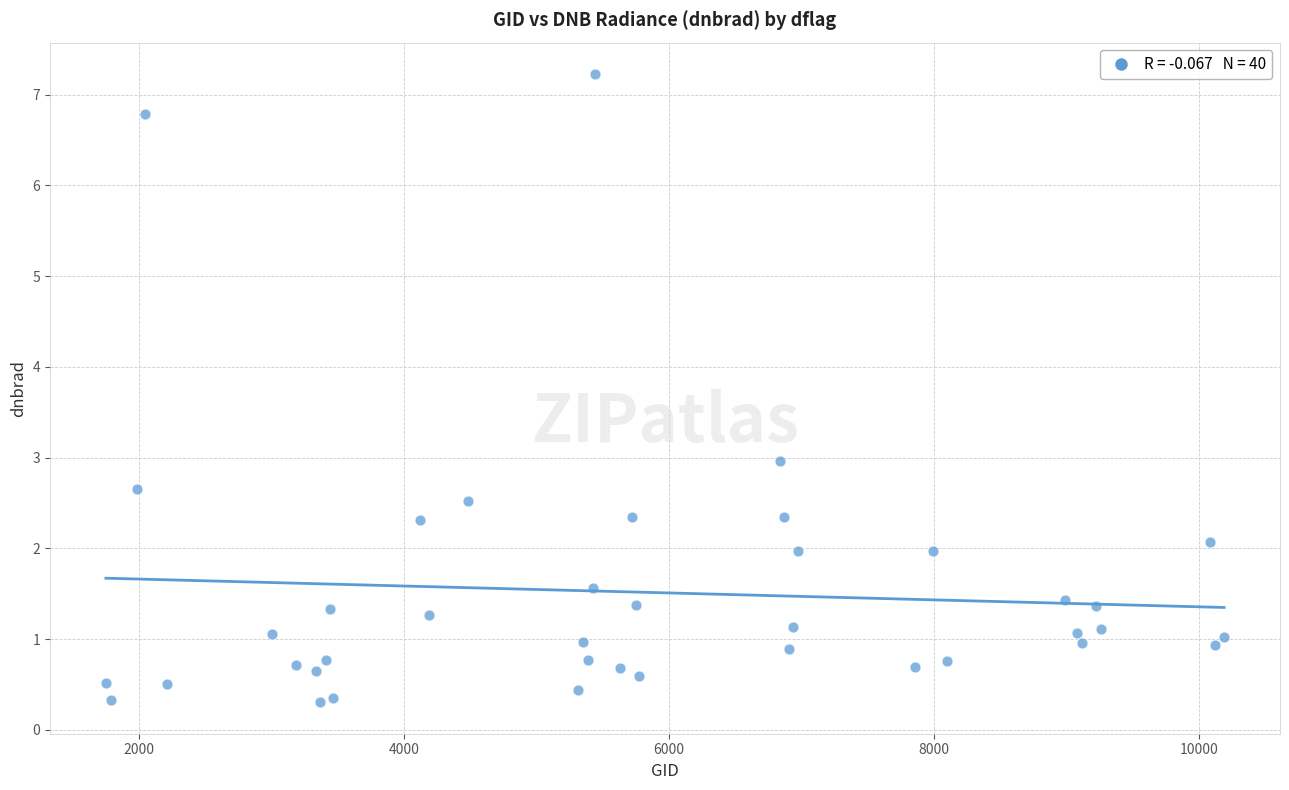

What is the range of Y values (max minus min)?

6.9